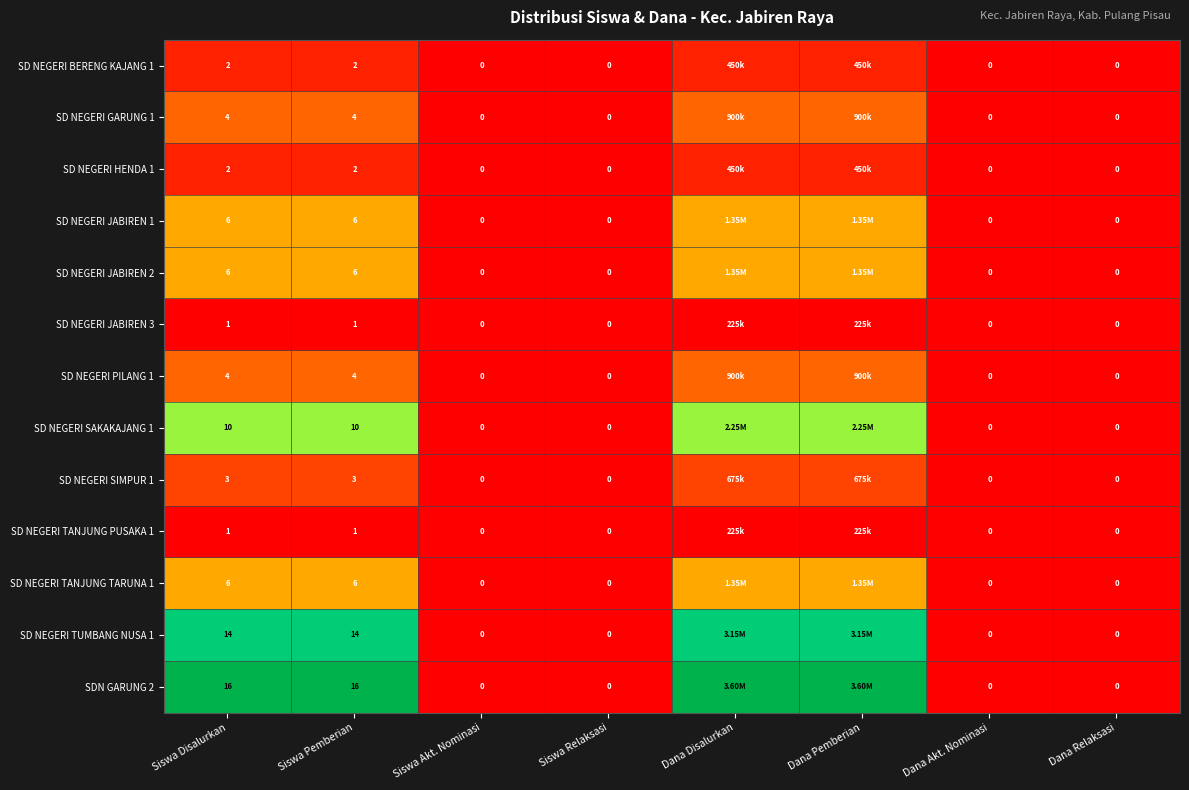

List the series in order of their peak value, lowest first.

SD NEGERI JABIREN 3, SD NEGERI TANJUNG PUSAKA 1, SD NEGERI BERENG KAJANG 1, SD NEGERI HENDA 1, SD NEGERI SIMPUR 1, SD NEGERI GARUNG 1, SD NEGERI PILANG 1, SD NEGERI JABIREN 1, SD NEGERI JABIREN 2, SD NEGERI TANJUNG TARUNA 1, SD NEGERI SAKAKAJANG 1, SD NEGERI TUMBANG NUSA 1, SDN GARUNG 2